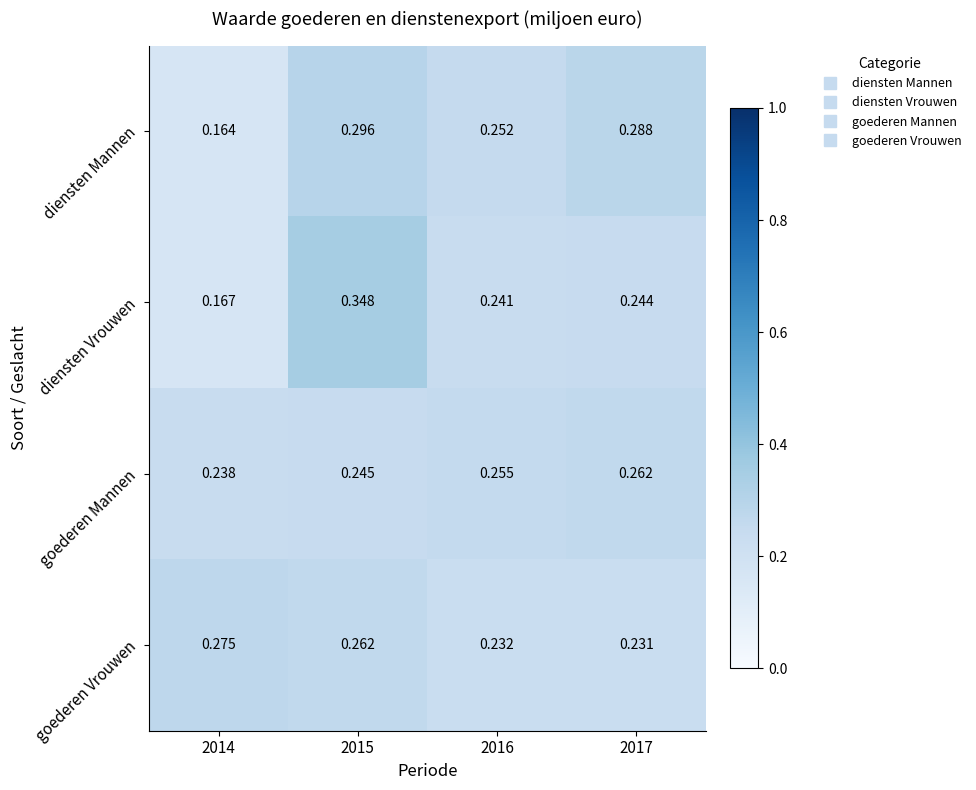

Which series changed the most between 2016 and 2017?

diensten Mannen